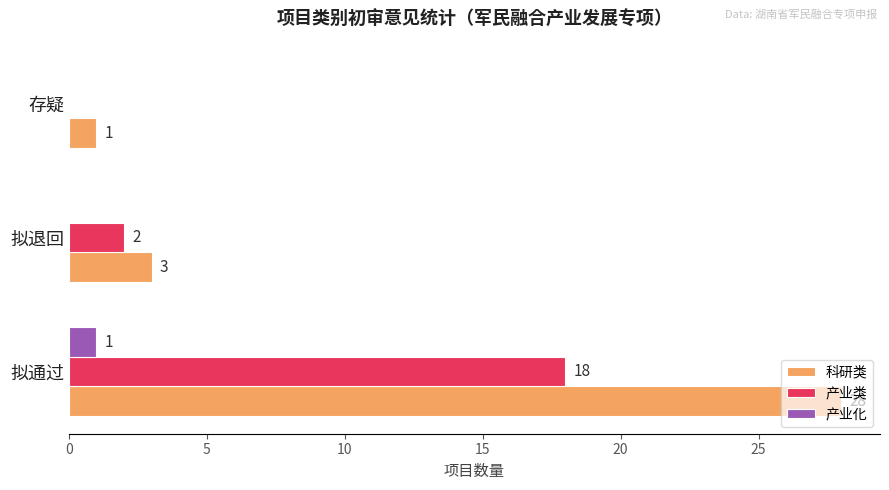

What is the sum of the 产业类 values at 拟通过 and 存疑?

18